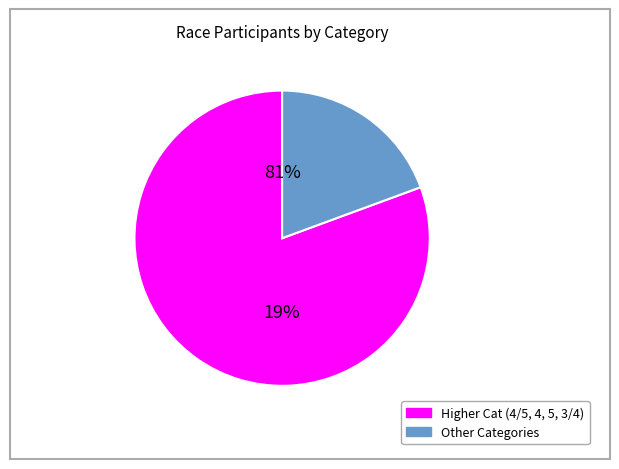

True or false: Men Masters 40+ Cat 1/2/3/4 accounts for 1% of the total.

False